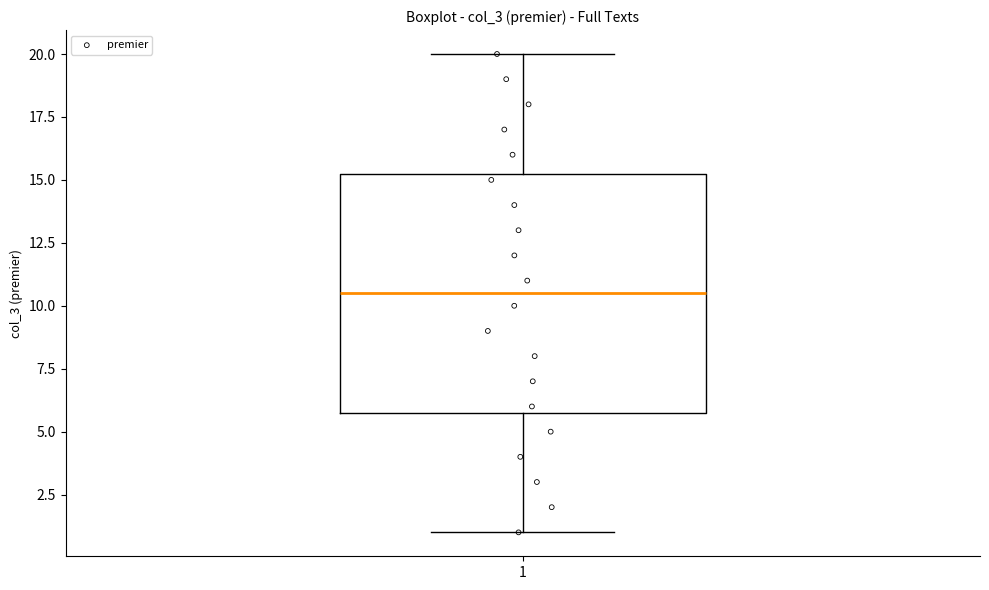

Read this box plot against the y-axis: the position of the median line, the range covered by the box, and the ends of both whiskers. The values are not printed on the chart, so give them approximately, as read against the axis.

median 10.5, box 6.0 to 15.5, whiskers 1.0 to 20.0